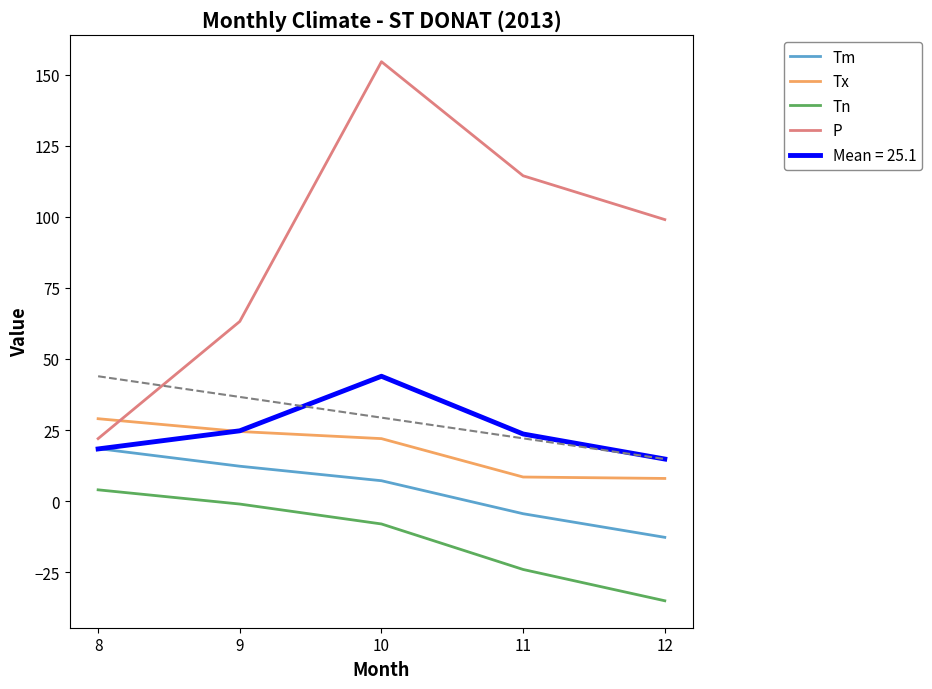

What is the sum of the P values at 8 and 12?

121.0